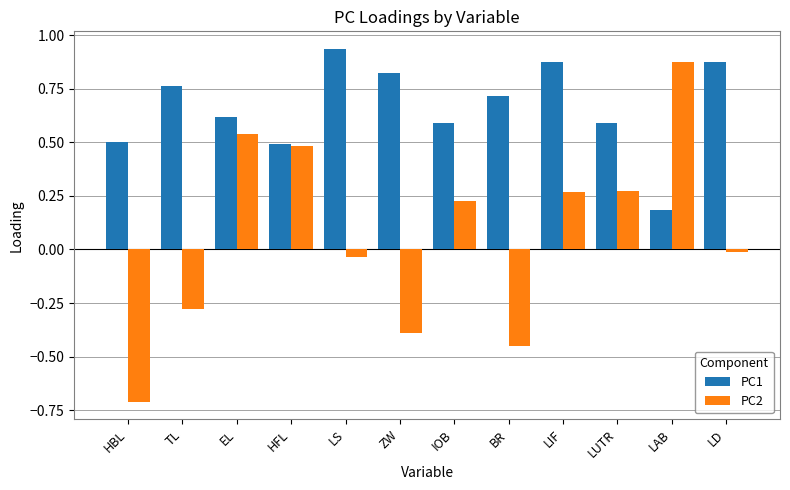

How many values in the PC2 series are below 0?

6